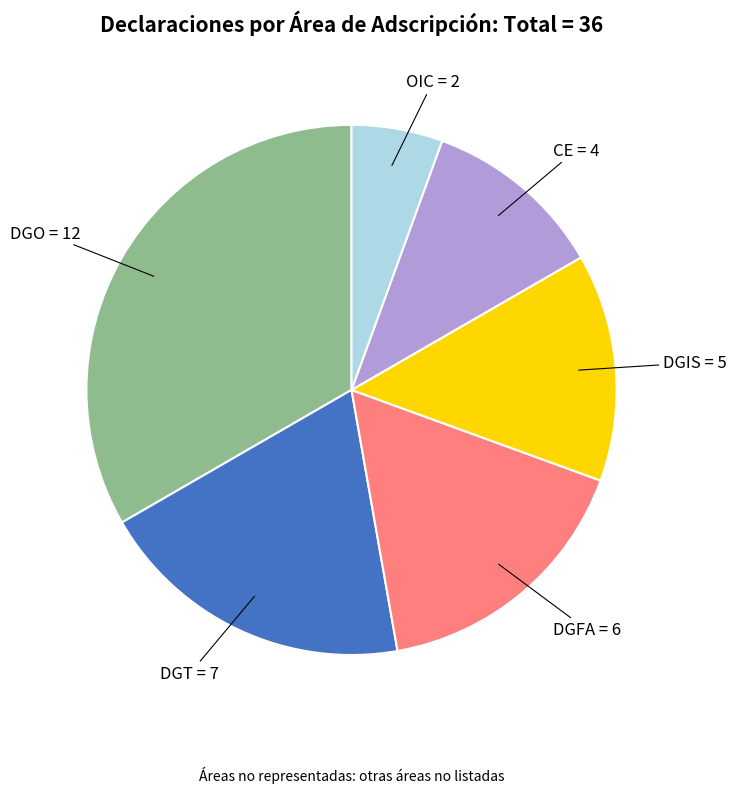

Is there any slice that represents more than half of the pie?

No